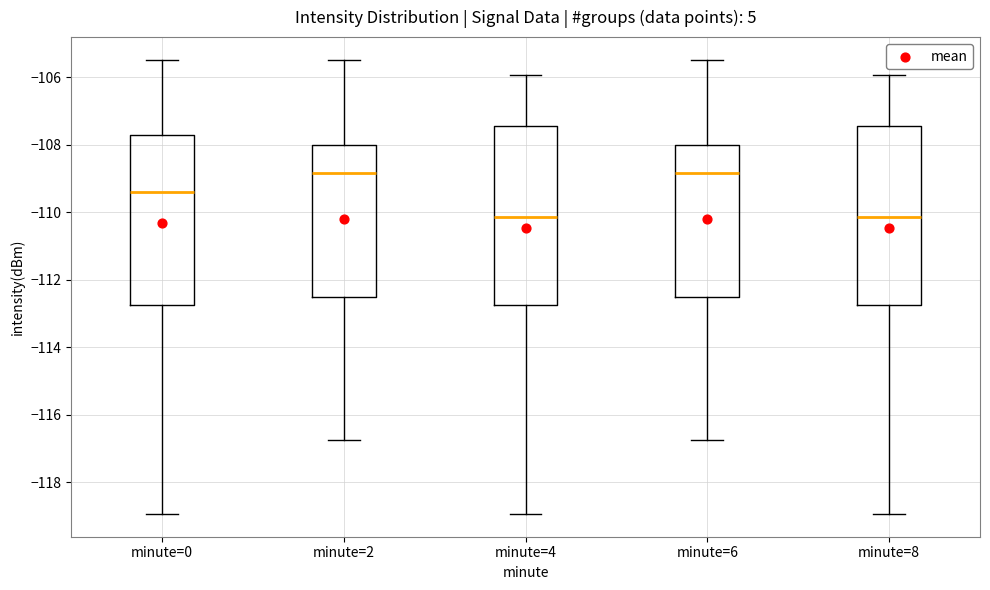

Reading left to right, read every box against the y-axis: the position of its median line, the range the box covers, and the ends of its whiskers. The values are not printed on the chart, so give them approximately, as read against the axis.

minute=0: median -109.4, box -112.8 to -107.6, whiskers -119.0 to -105.4
minute=2: median -108.8, box -112.4 to -108.0, whiskers -116.8 to -105.4
minute=4: median -110.2, box -112.8 to -107.4, whiskers -119.0 to -106.0
minute=6: median -108.8, box -112.4 to -108.0, whiskers -116.8 to -105.4
minute=8: median -110.2, box -112.8 to -107.4, whiskers -119.0 to -106.0